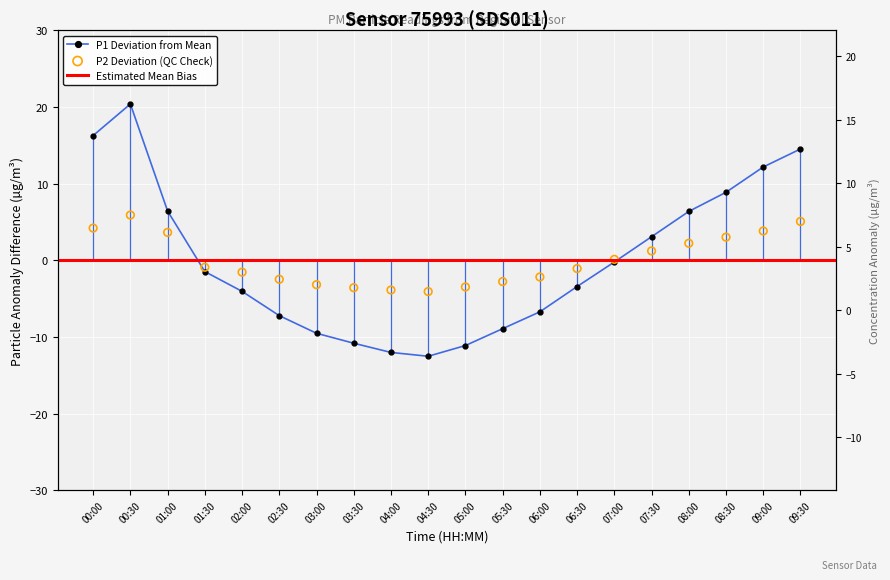

Which series has the largest total across all categories?

P2